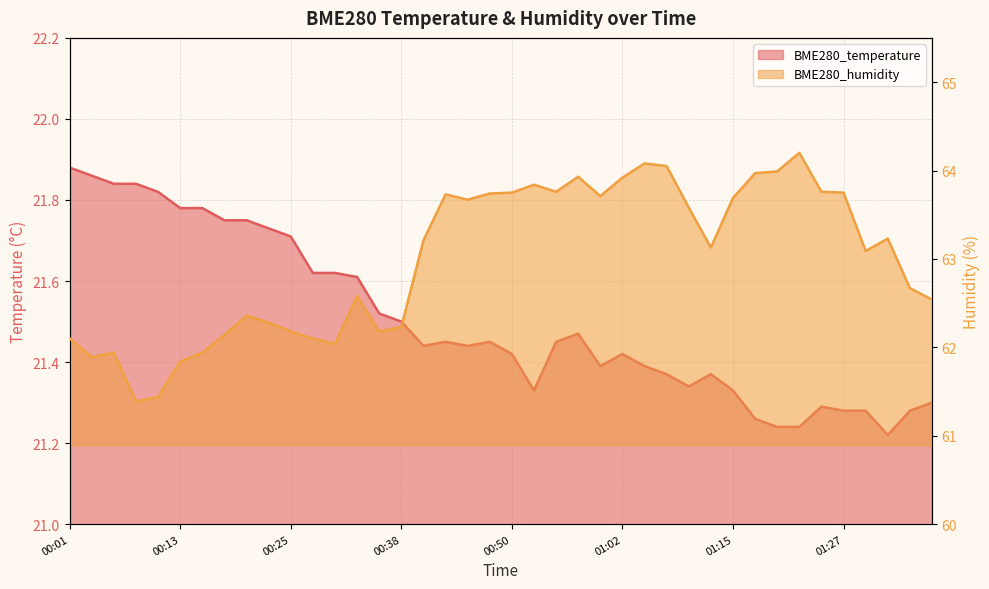

What is the difference between the BME280_temperature values at 01:05 and 01:27?

0.1